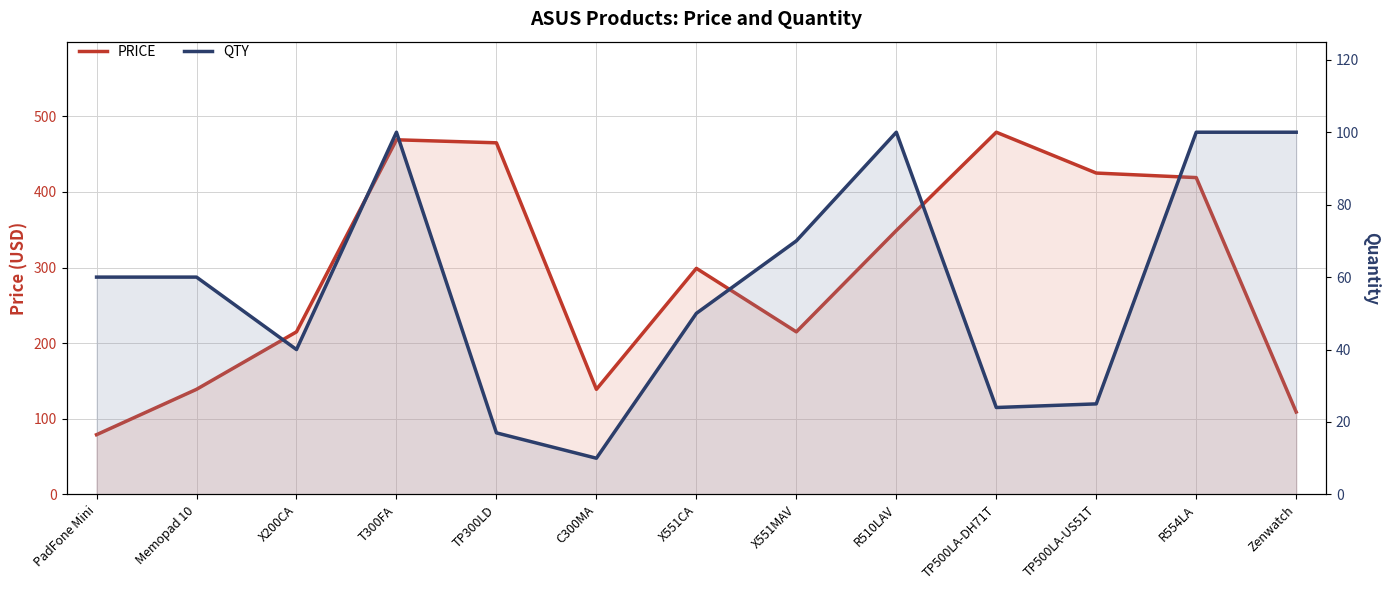

What is the minimum value for QTY?

10